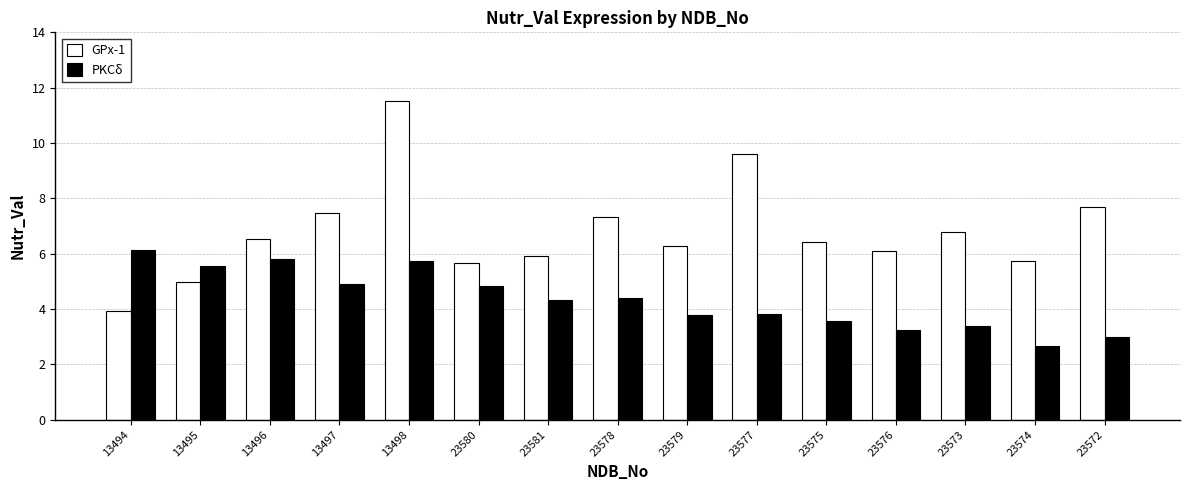

Which series changed the most between 13495 and 23574?

PKCδ